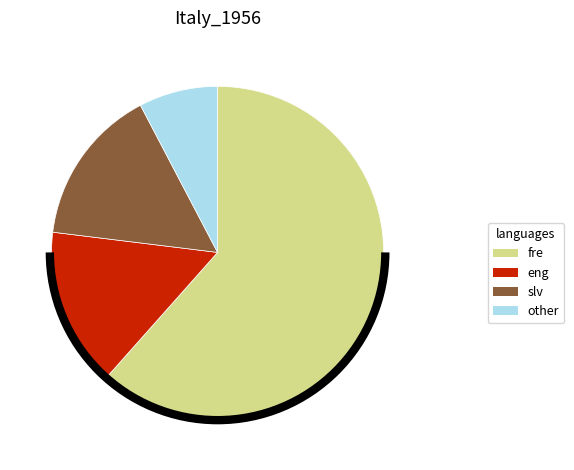

Does any single category account for the majority?

Yes